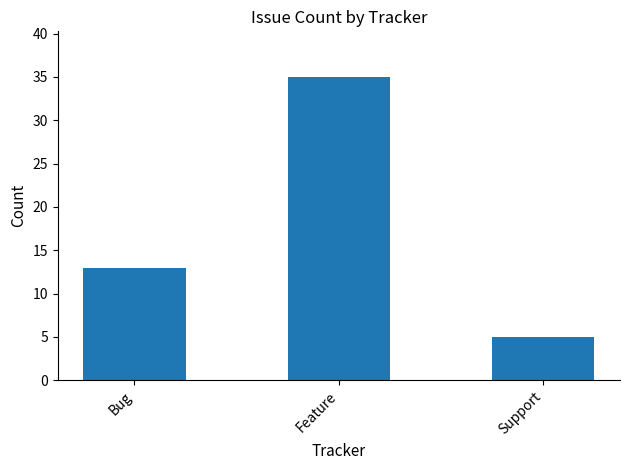

How many bars are there in total?

3